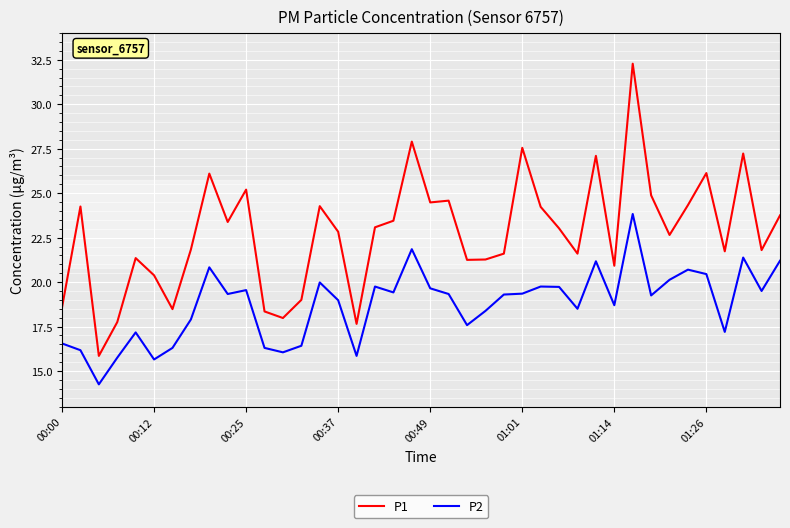

Which series has the largest total across all categories?

P1